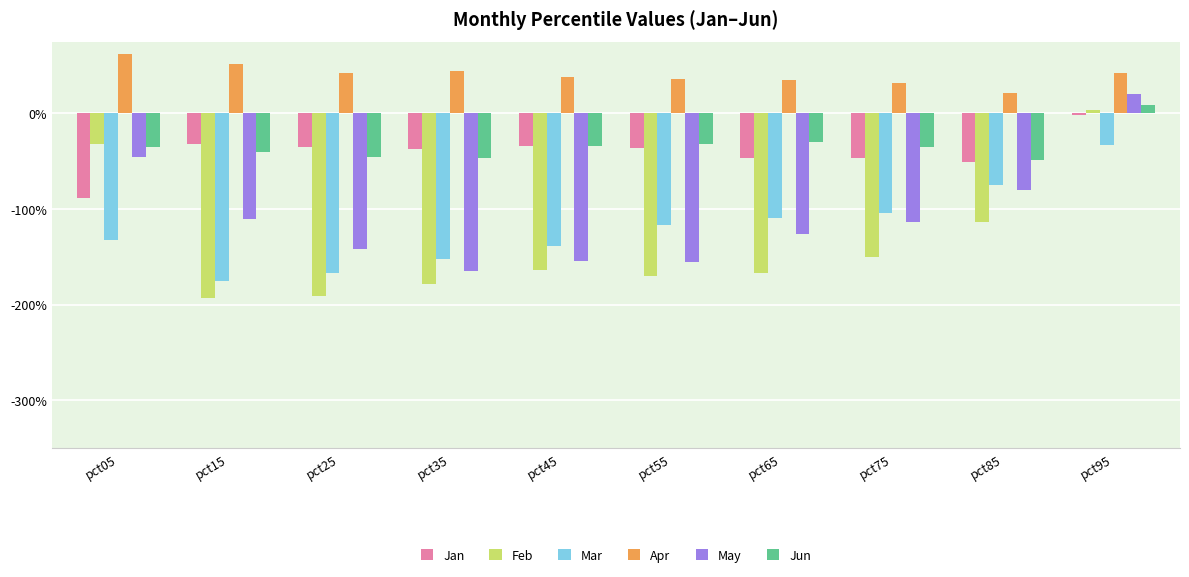

Does the chart contain any negative values?

Yes